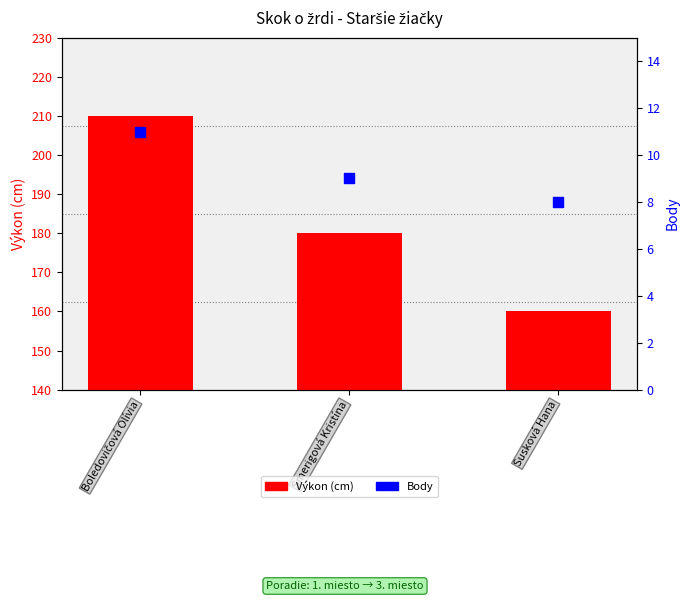

What are all the series names shown in the legend?

Výkon, Body